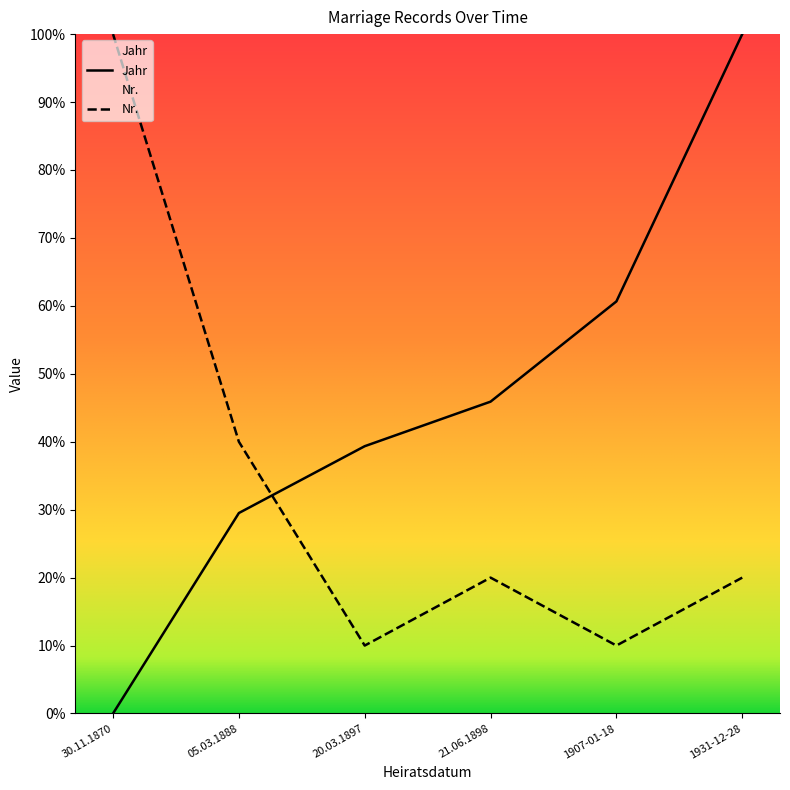

Does the chart have visible grid lines?

No